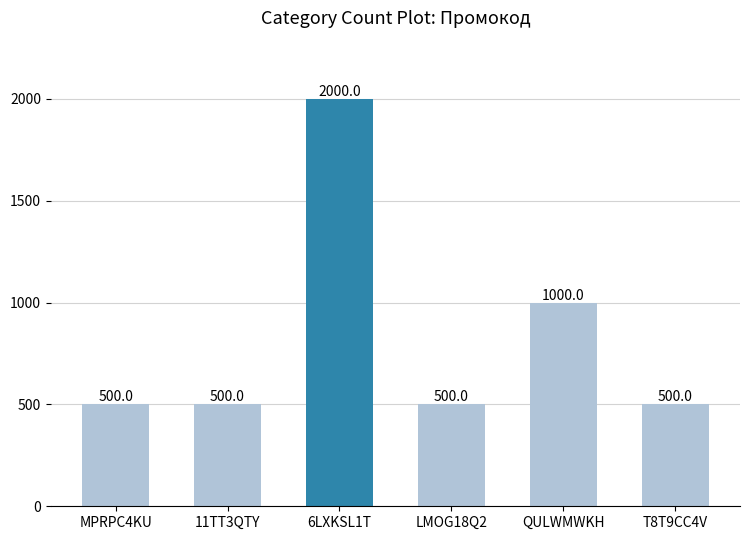

What is the difference between the second highest and second lowest values?

500